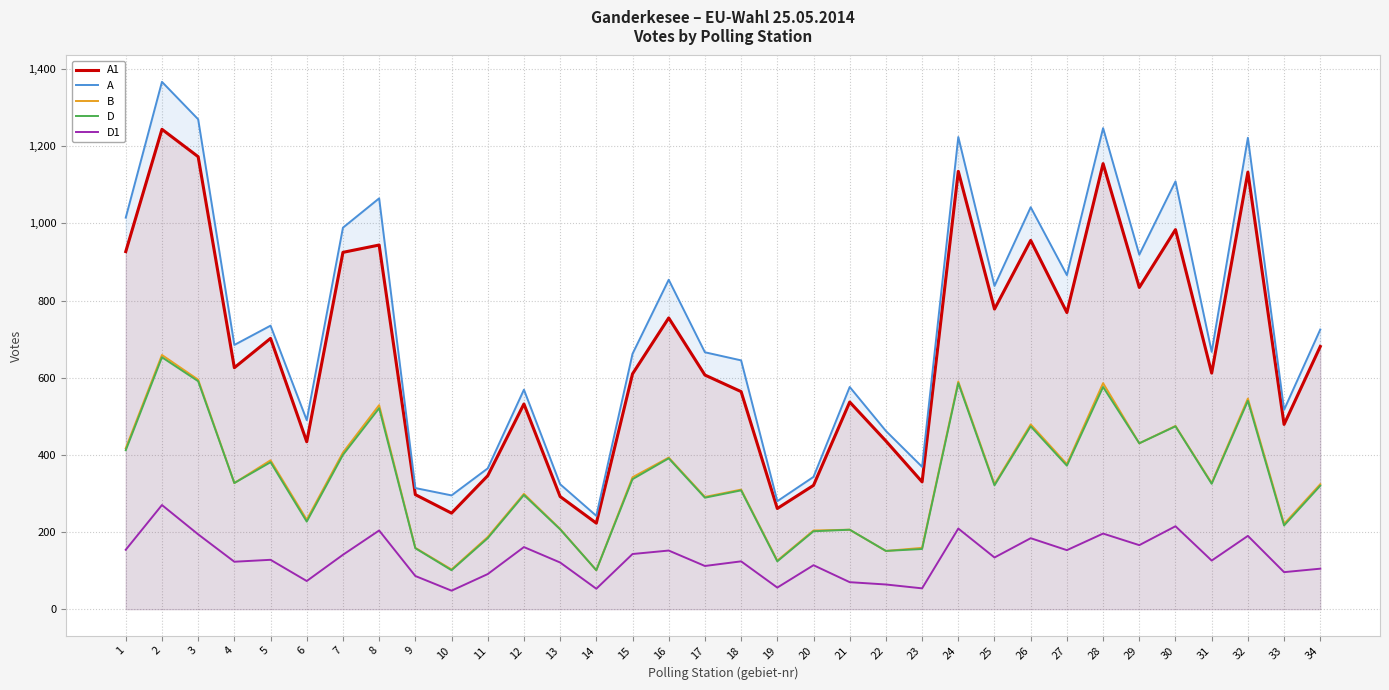

The D1 series shows 105 at 34. True or false?

True